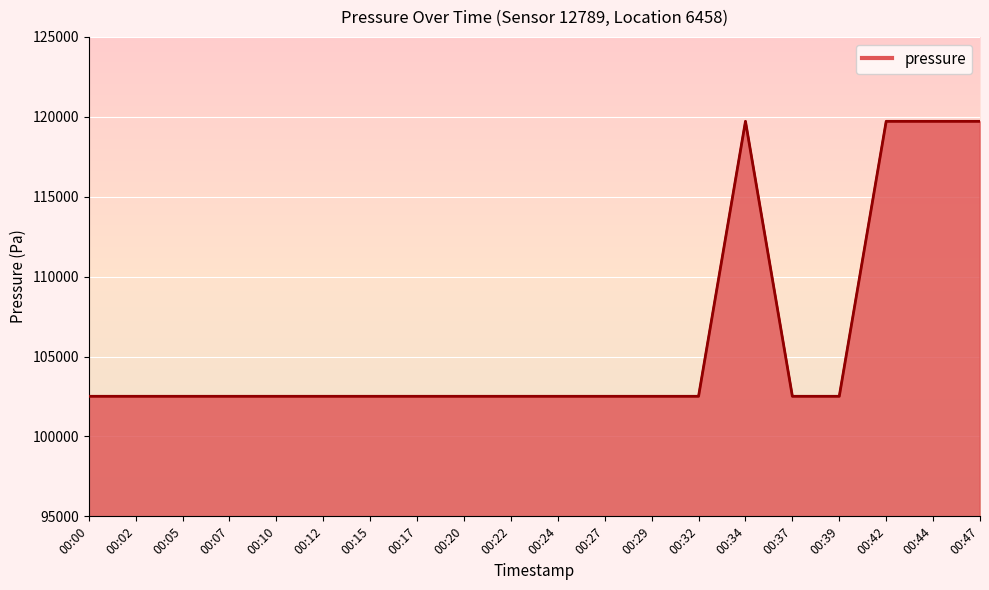

Reading left to right, what are all the values shown in this chart?

102511.5	102511.5	102511.5	102511.5	102511.5	102511.5	102511.5	102511.5	102511.5	102511.5	102511.5	102511.5	102511.5	102511.5	119716.2	102511.5	102511.5	119716.2	119716.2	119716.2